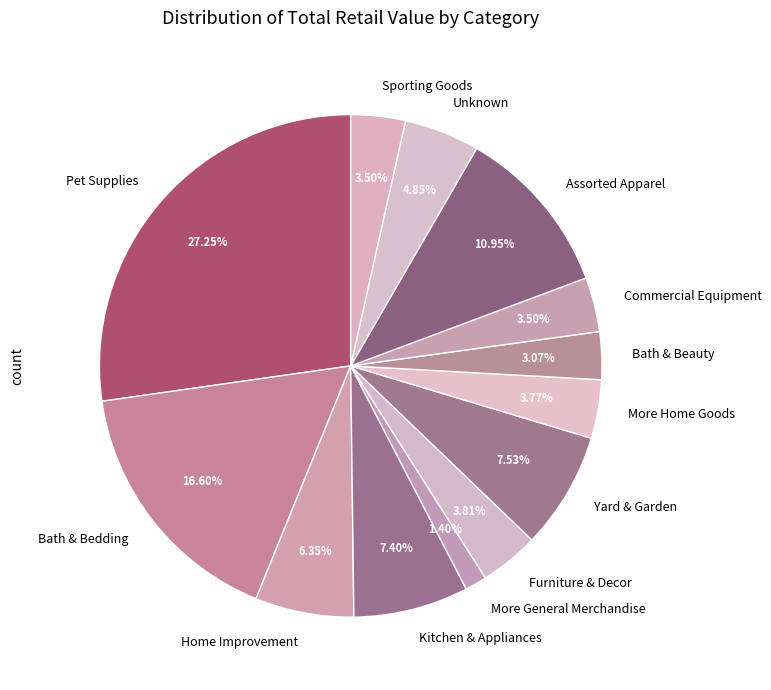

Which slice is the largest?

Pet Supplies